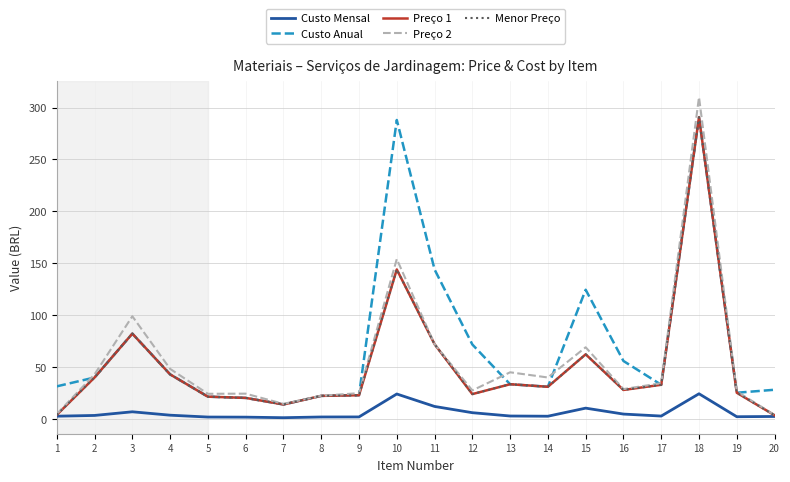

True or false: Custo Anual and Menor Preço cross at least once.

False